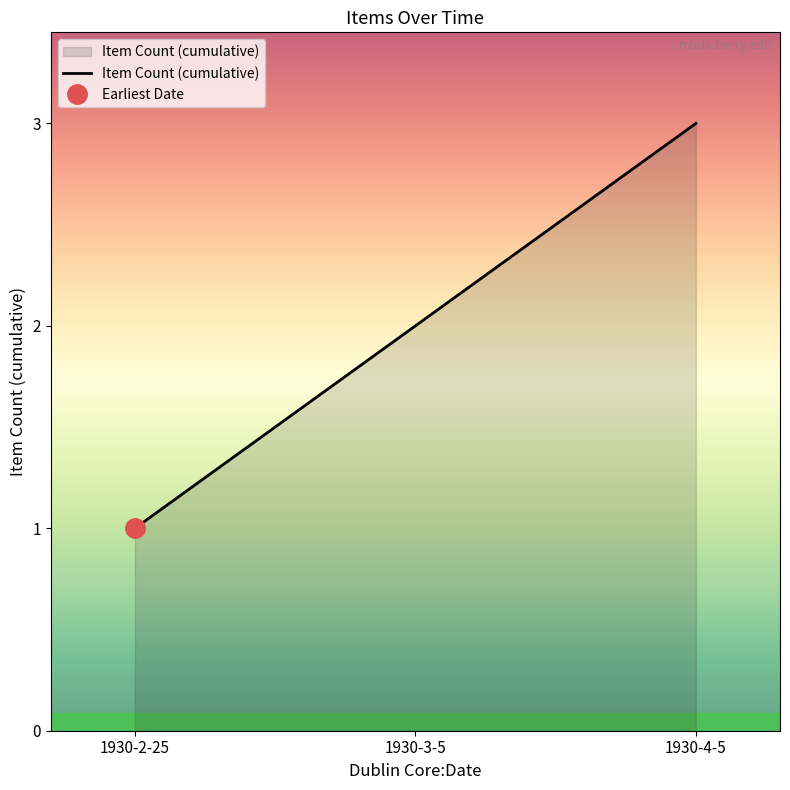

List the labels in order of value, largest first.

1930-4-5, 1930-3-5, 1930-2-25